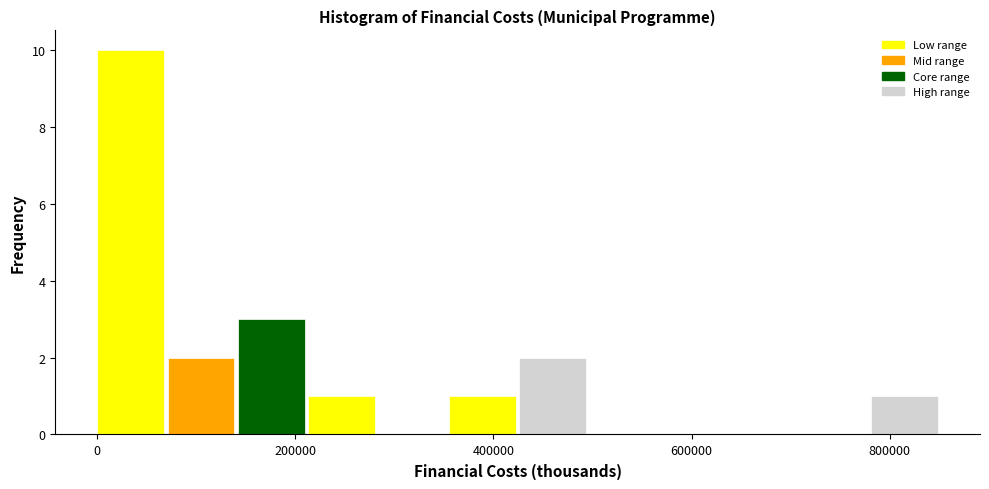

Around what value on the x-axis is the tallest bar? Give the approximate position of its centre, as read against the axis.

40000